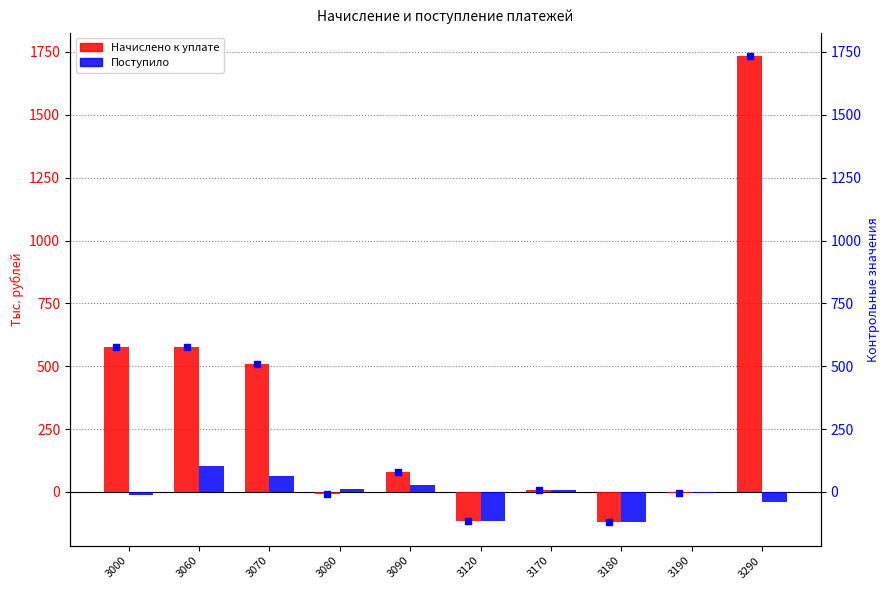

How many groups of bars are there?

10